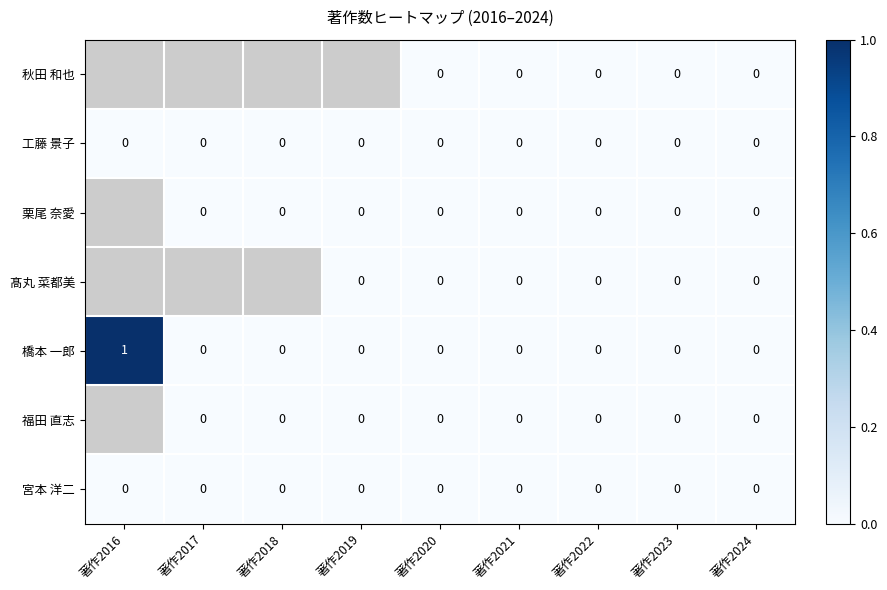

The 工藤 景子 series shows 0 at 著作2020. True or false?

True